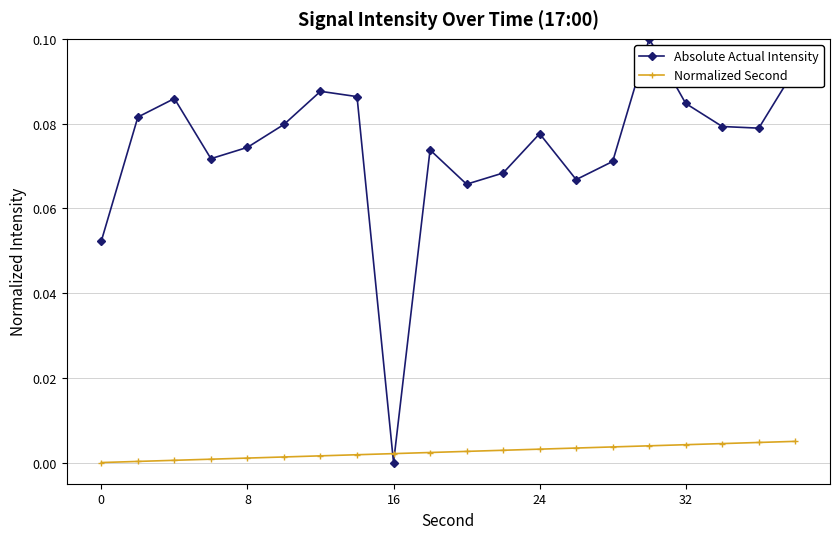

Rank the series by their average value, from lowest to highest.

Normalized Second, Absolute Actual Intensity